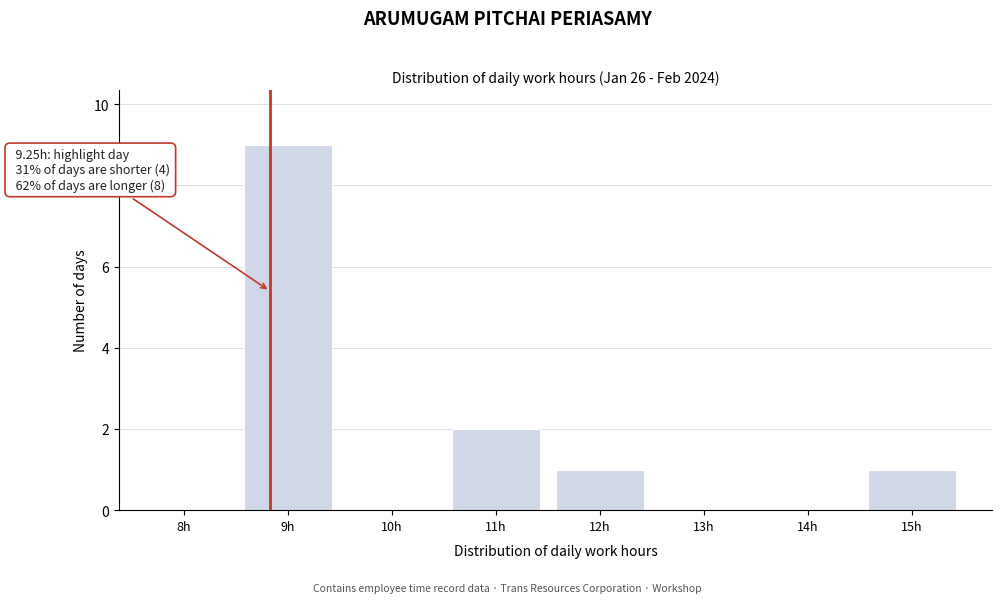

Reading right to left, what are all the values shown in this chart?

15h=1	14h=0	13h=0	12h=1	11h=2	10h=0	9h=9	8h=0